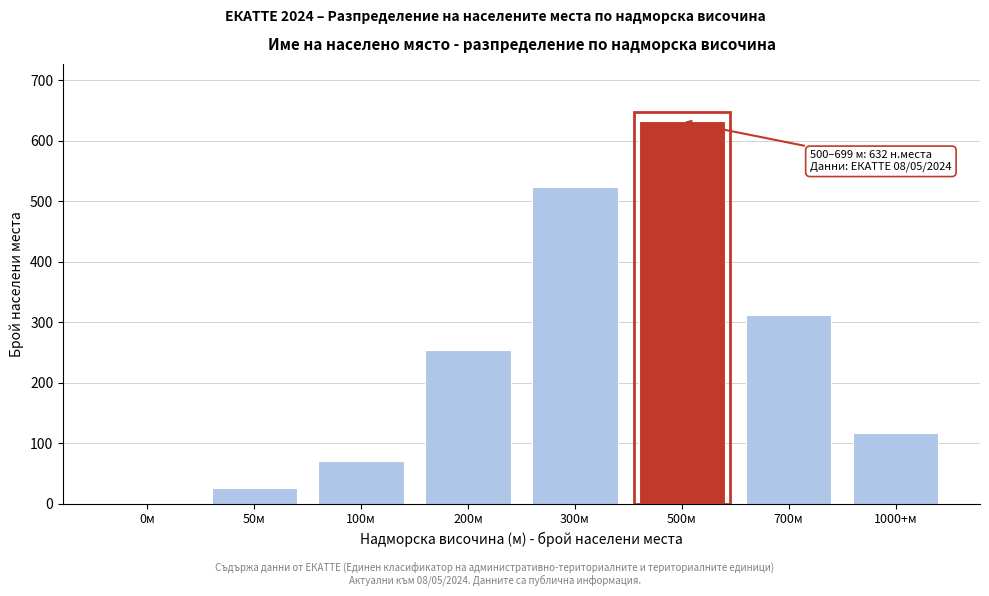

Reading left to right, transcribe all the data shown in this chart.

0м=0	50м=26	100м=71	200м=253	300м=524	500м=632	700м=312	1000+м=117